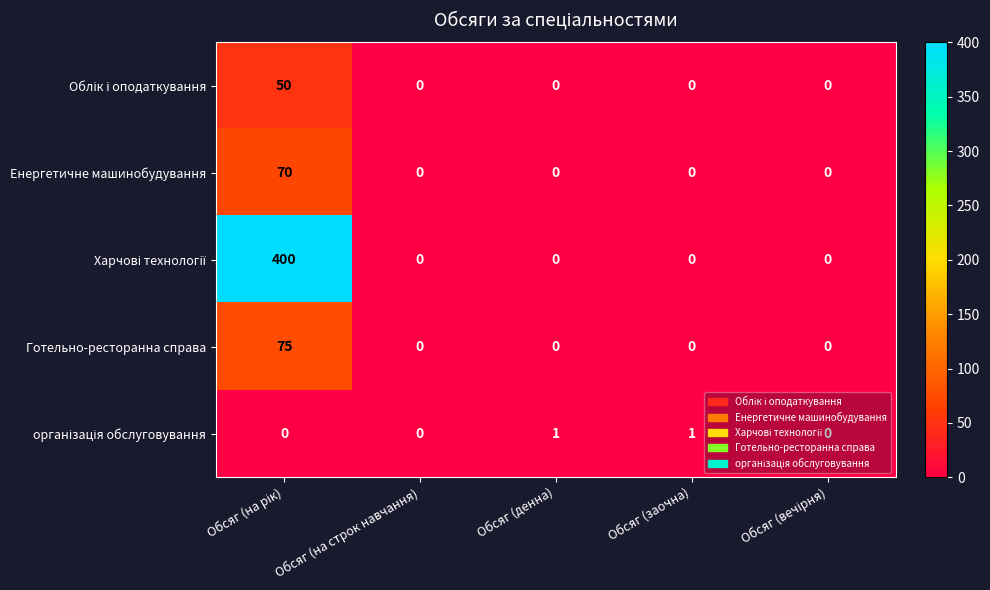

The Енергетичне машинобудування series shows 31 at Обсяг (заочна). True or false?

False